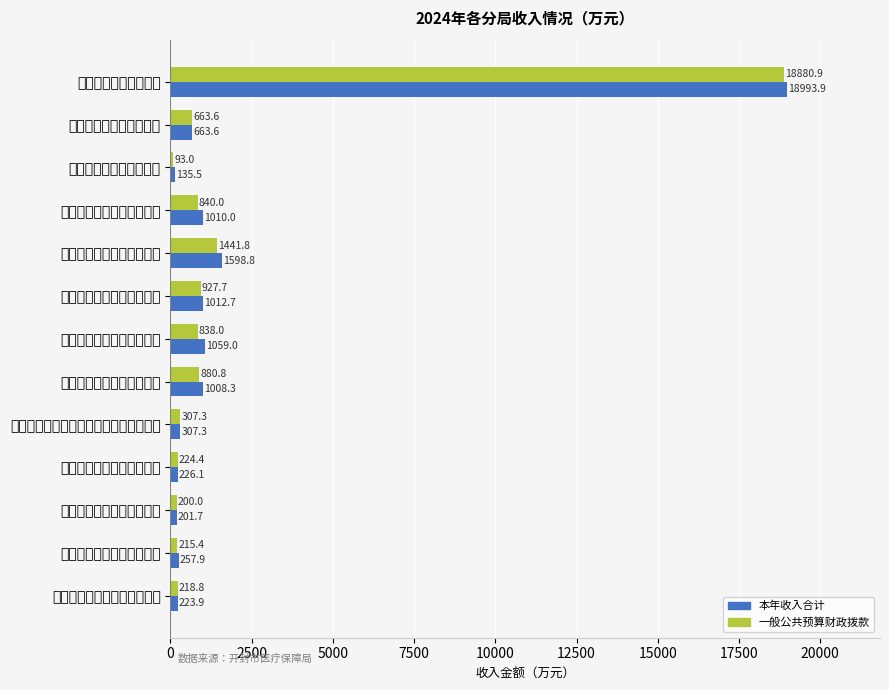

Are the bars horizontal?

Yes